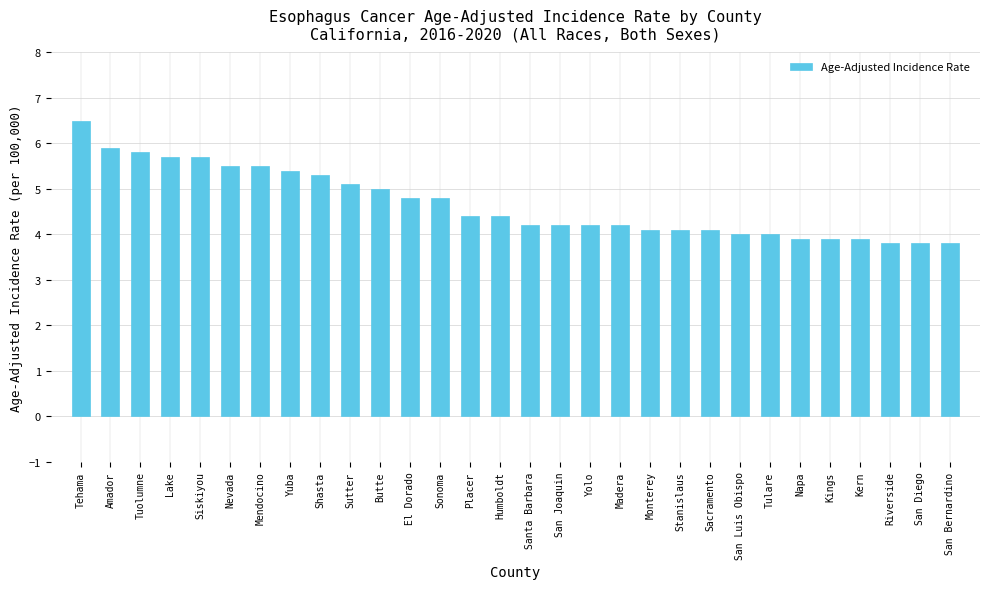

What is the smallest value displayed?

3.8